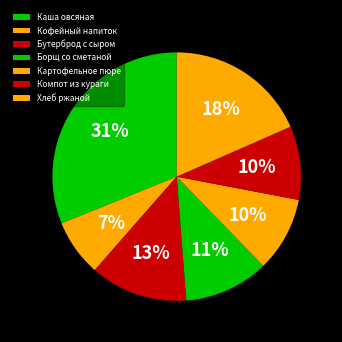

Which category has the smallest portion of the pie?

Кофейный напиток